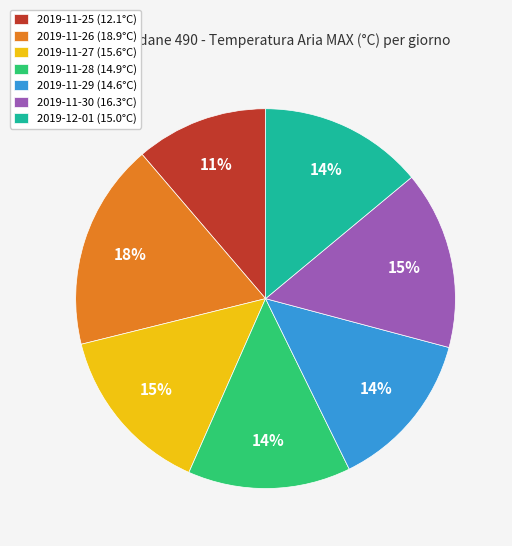

Is there a majority slice in this chart?

No